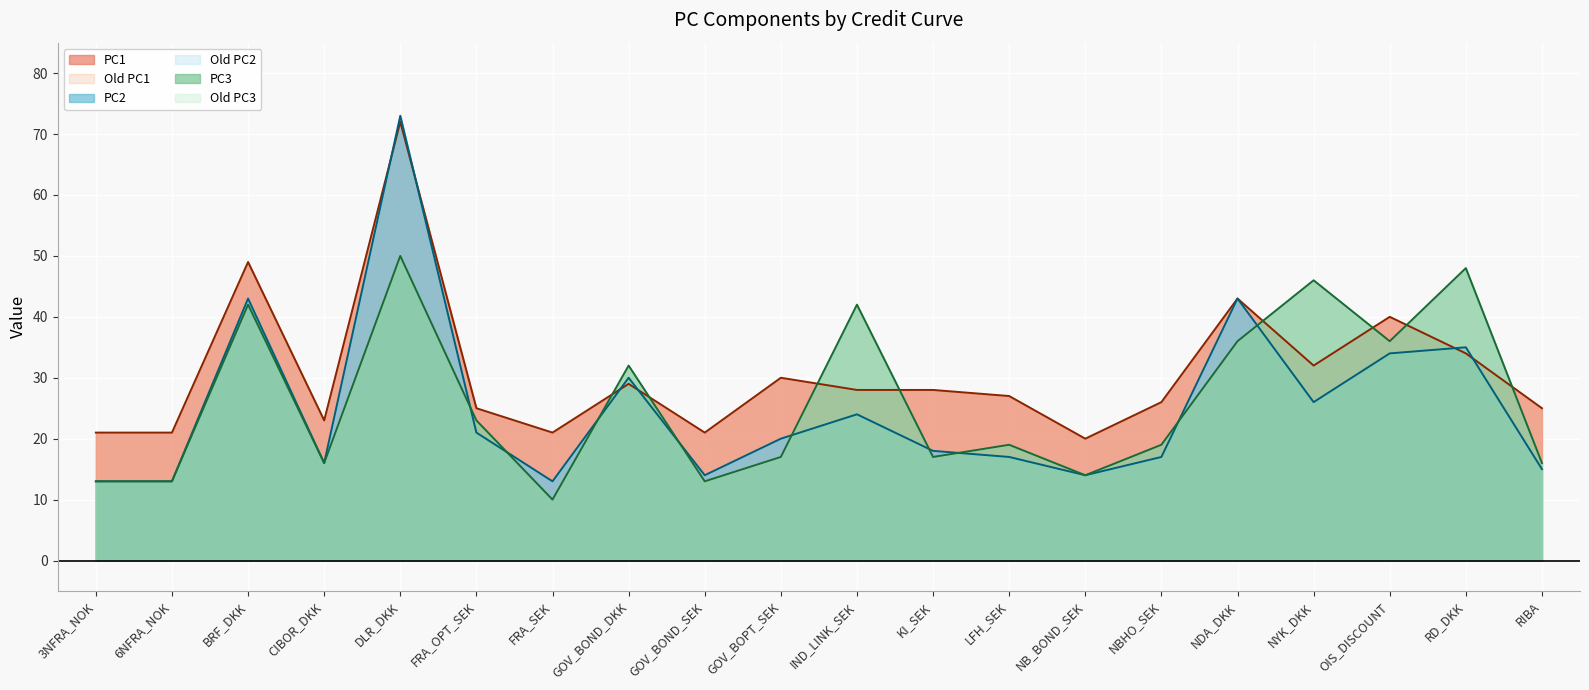

What is the sum of the PC1 values at BRF_DKK and LFH_SEK?

76